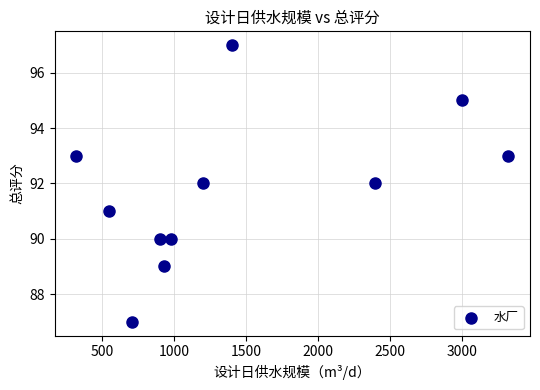

What is the average X value?

1429